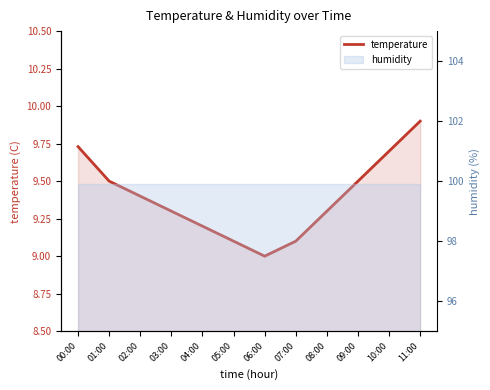

True or false: the data shows 9.1 at 05:00.

True